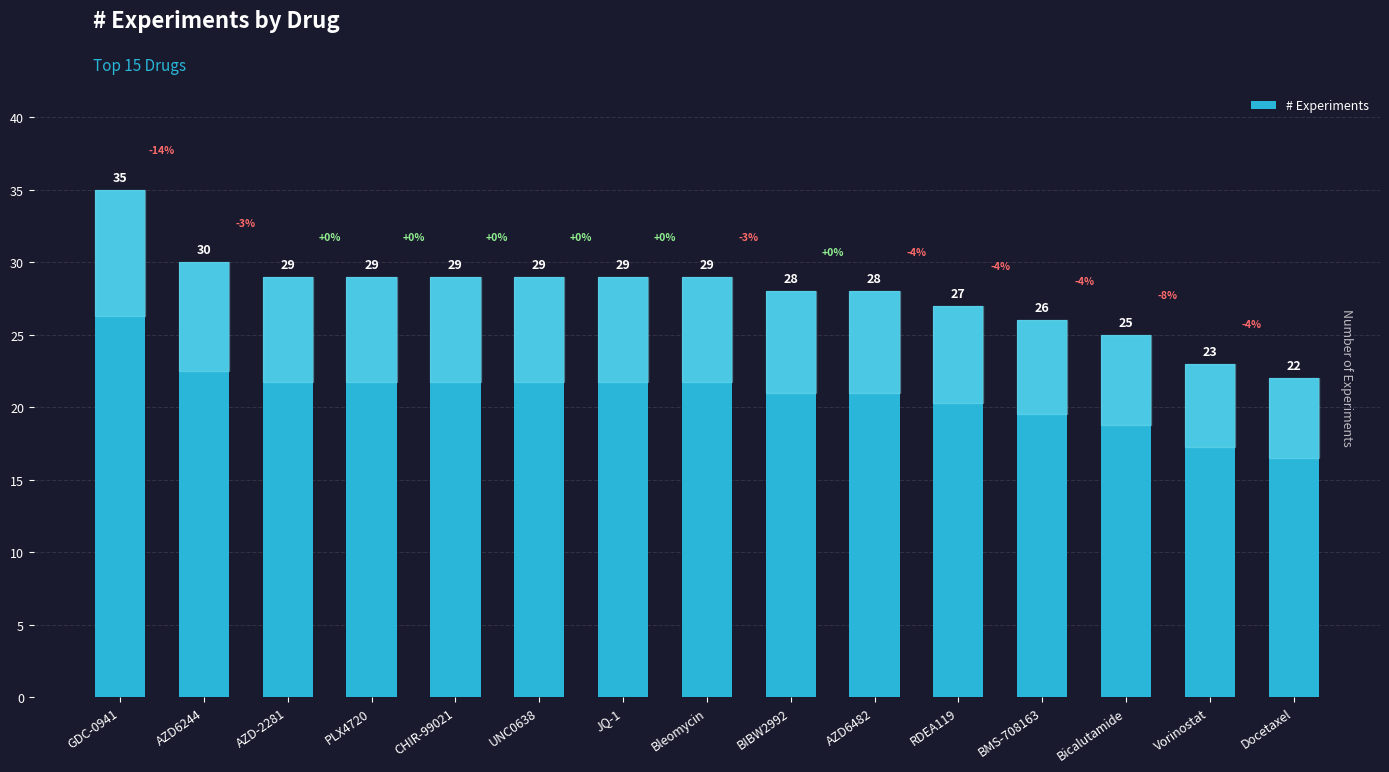

Count the number of data series in this chart.

1